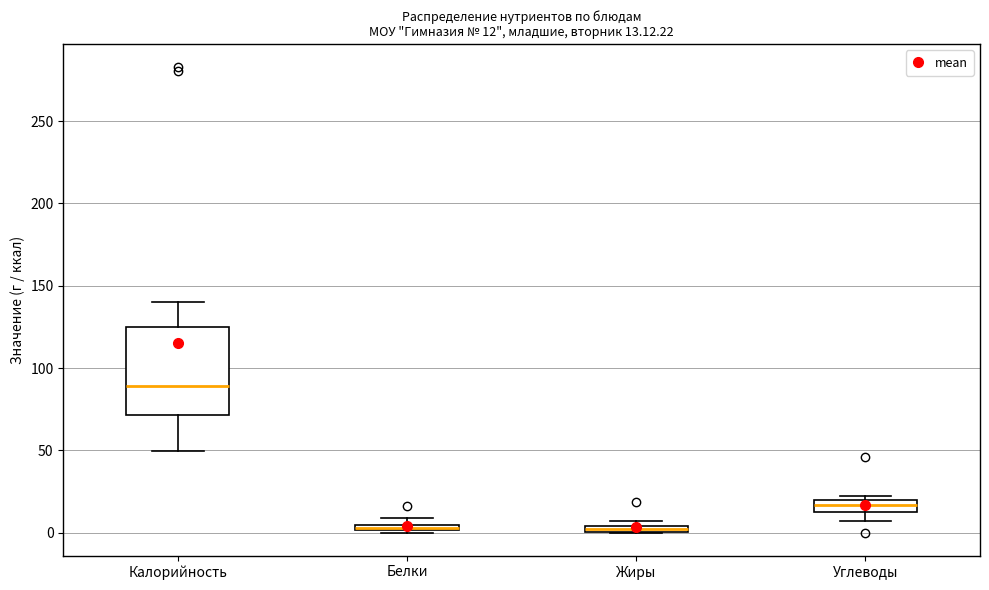

Which box is the tallest, from its lower edge to its upper edge?

Калорийность